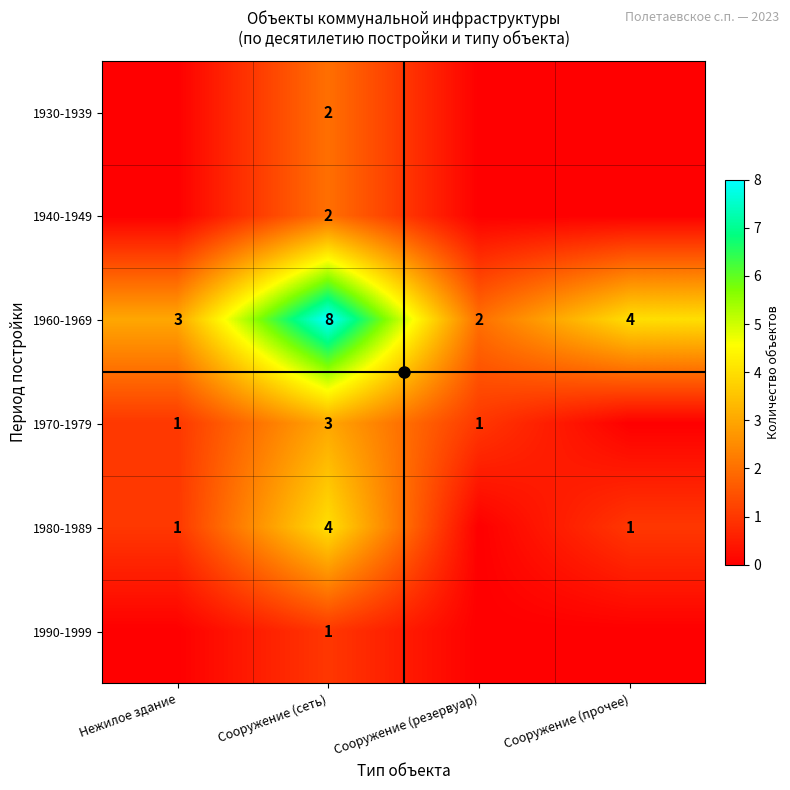

Which series changed the most between Нежилое здание and Сооружение (сеть)?

1960-1969